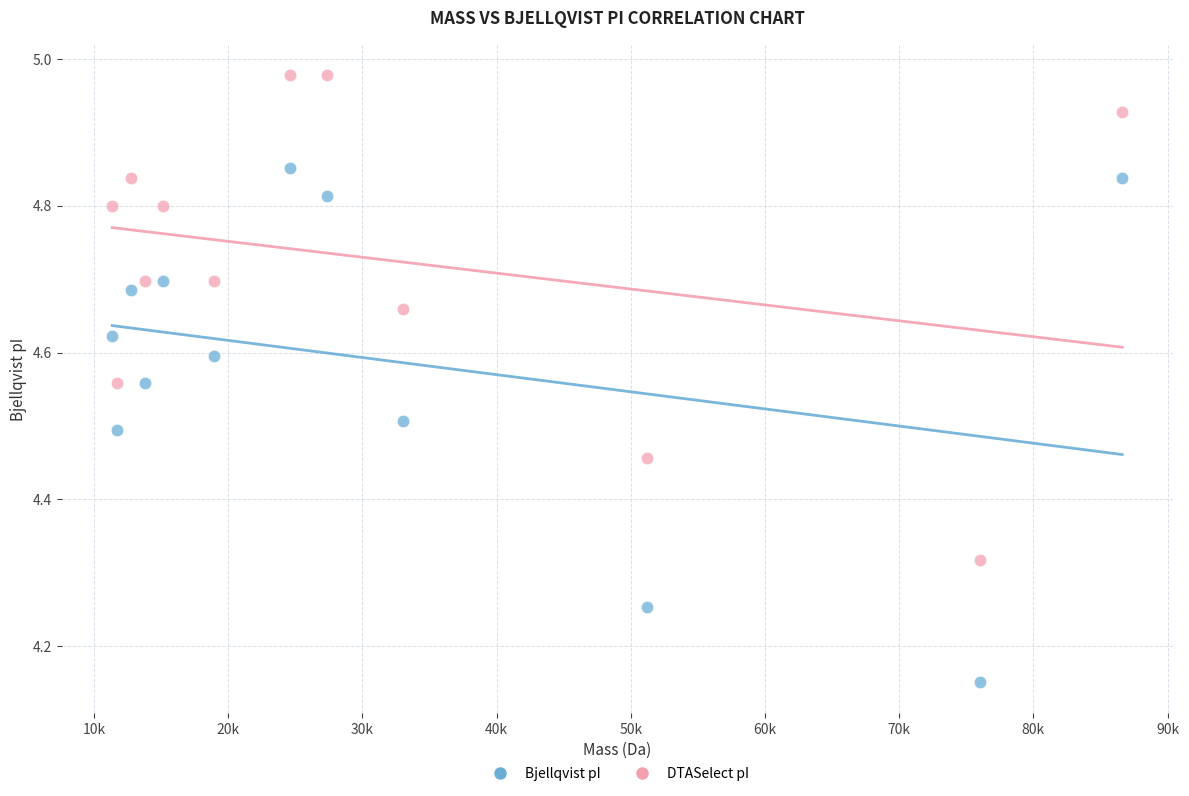

Which series has the widest spread of Y values?

Bjellqvist pI